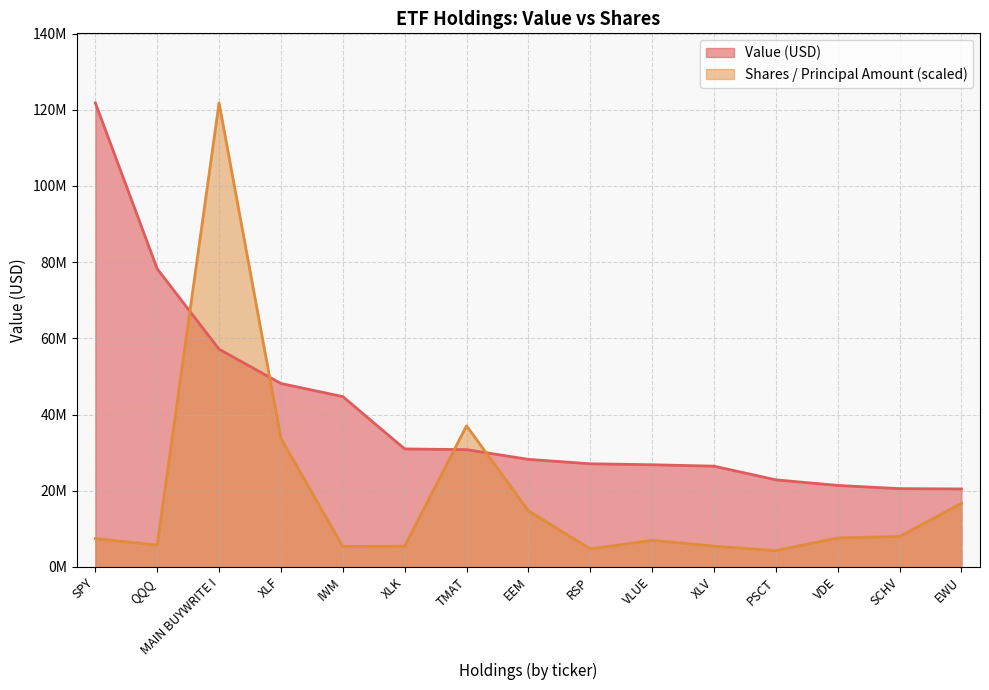

Between QQQ and VDE, which series saw the biggest shift?

Value (USD)